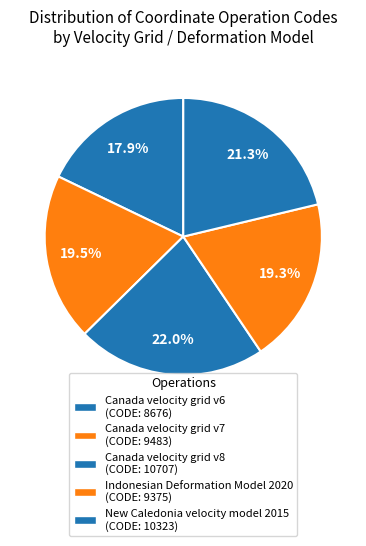

How many segments does this pie chart have?

5